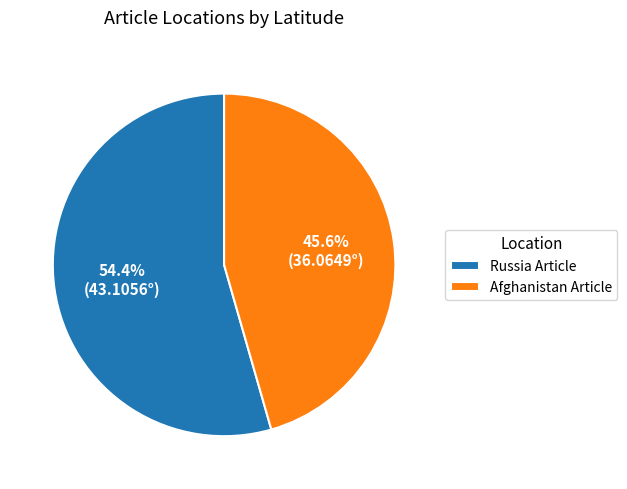

Is the sum of Russia Article and Afghanistan Article greater than half?

Yes